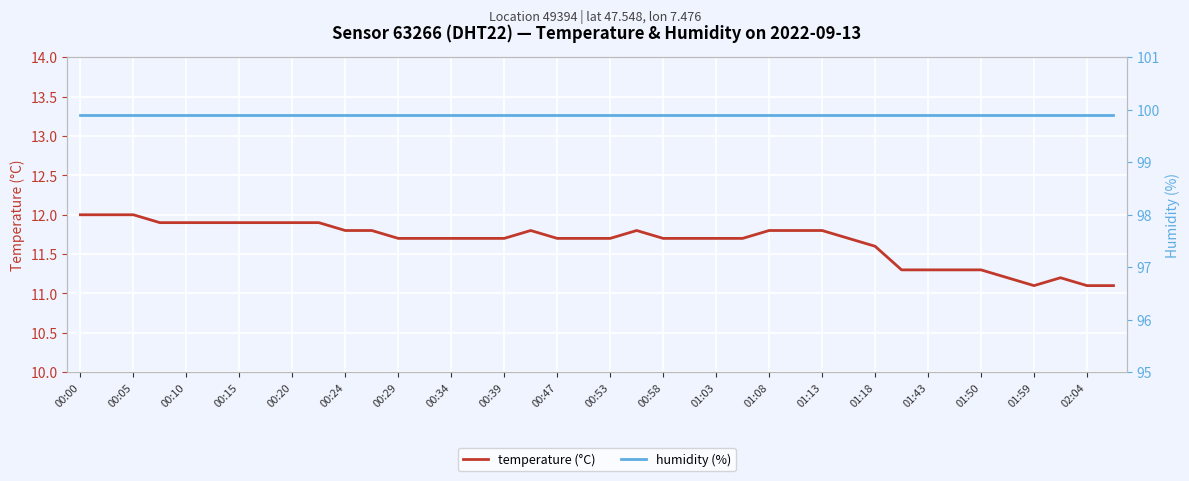

Is it true that temperature (°C) equals 5.4 at 00:10?

False